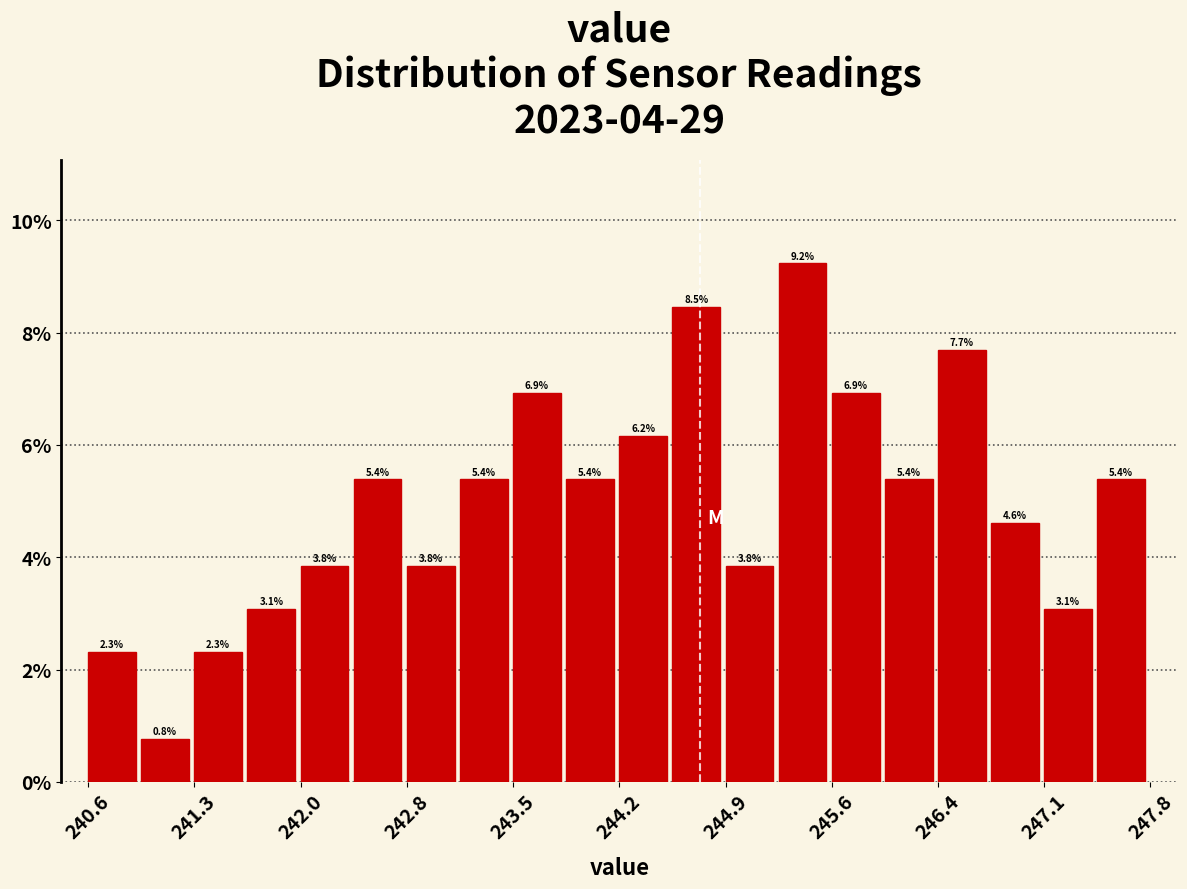

Read against the x-axis, roughly where is the centre of the tallest bar?

245.4